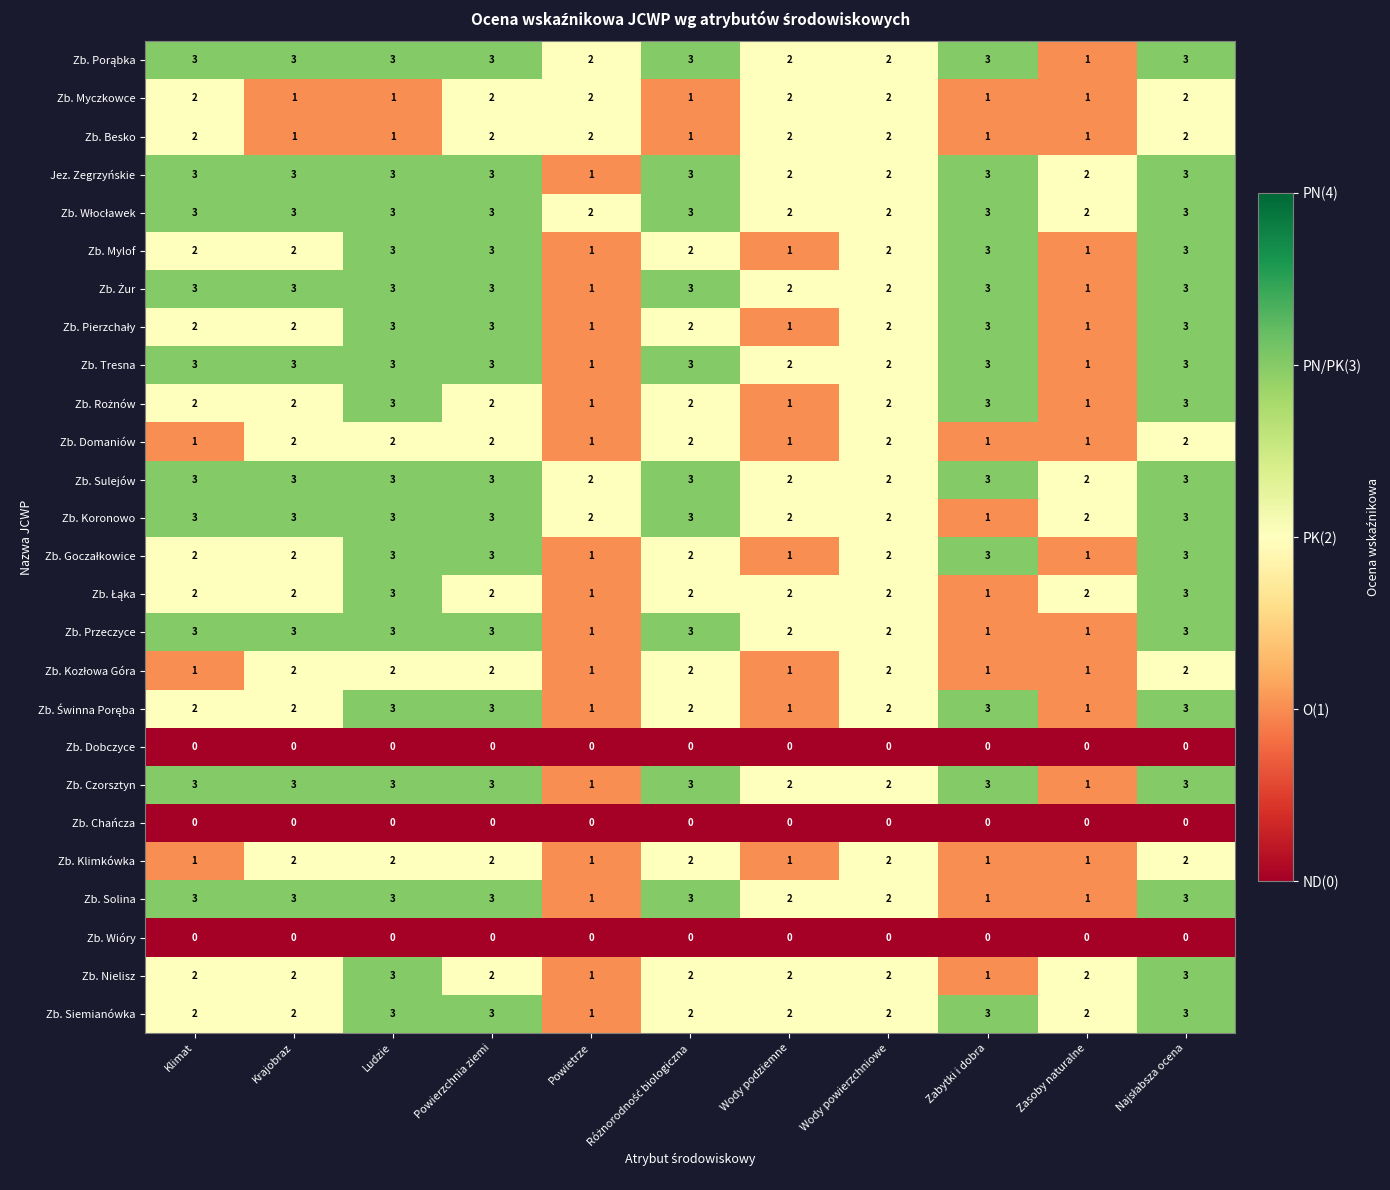

What is the difference between the highest and lowest values at Ludzie?

3